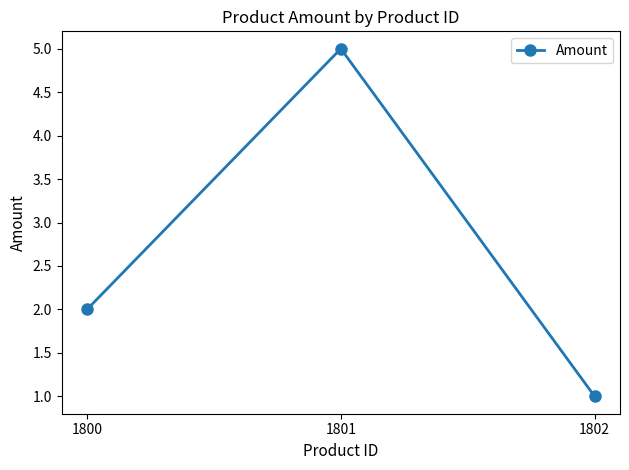

What is the sum of the values at 1802 and 1800?

3